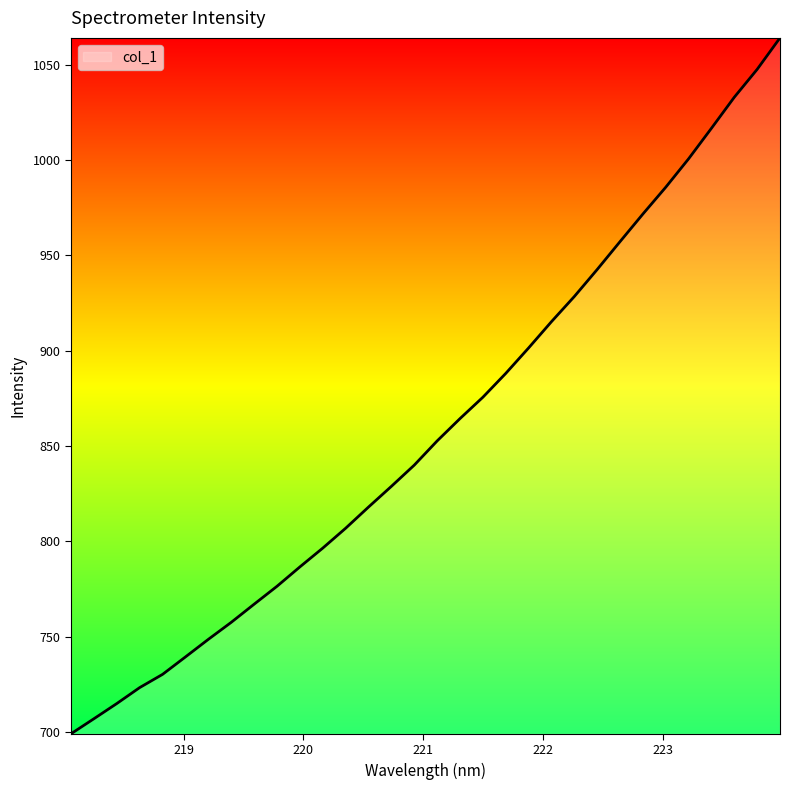

What is the greatest value displayed?

1064.2